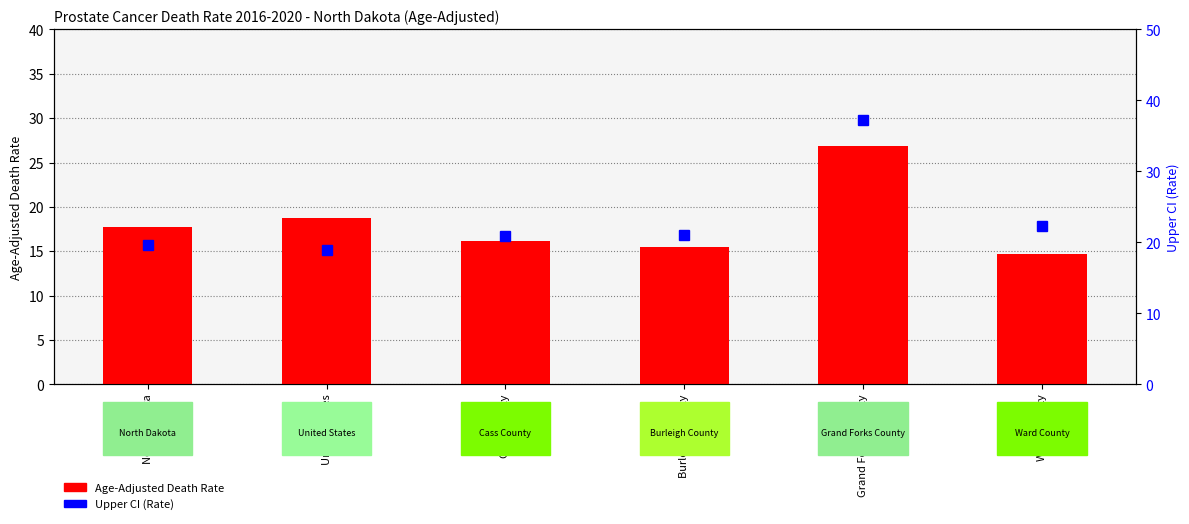

What is the total value across all series at Grand Forks County?

64.1